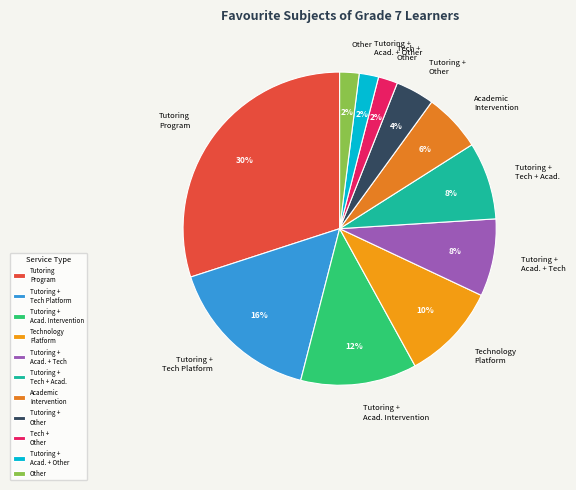

What is the largest slice in the pie chart?

Tutoring Program